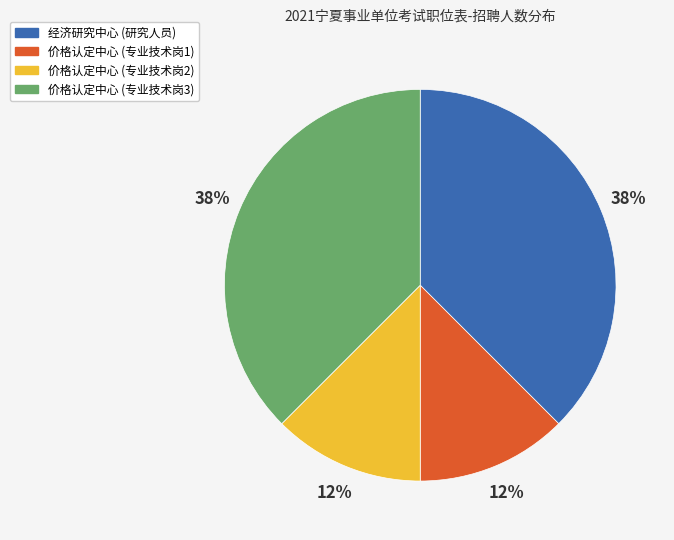

To the nearest percent, what is the average slice percentage?

25%